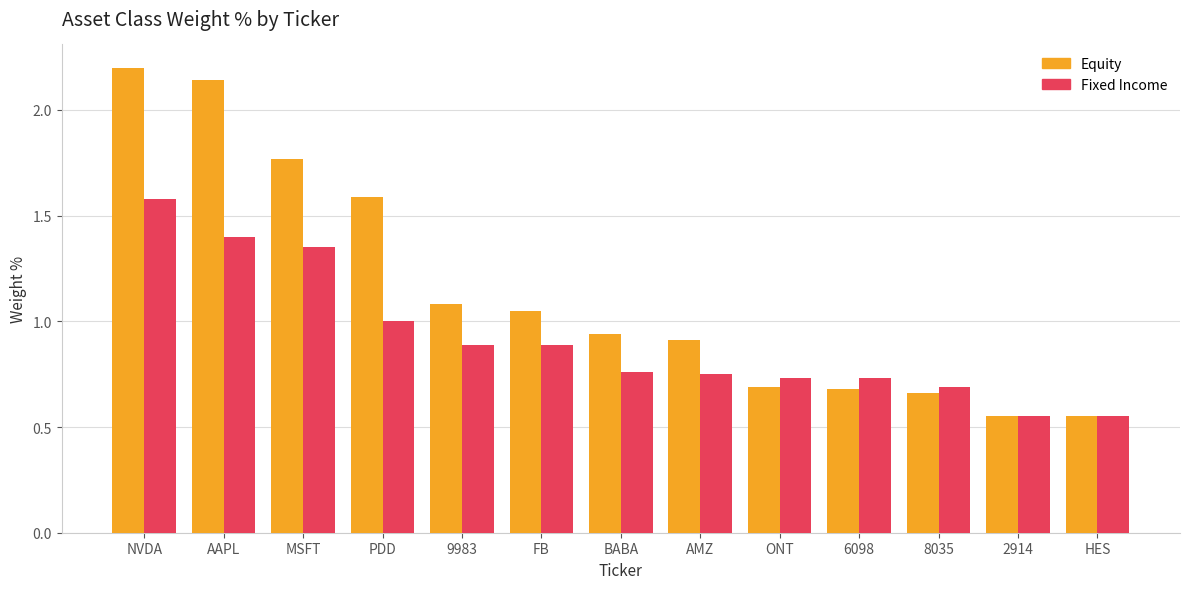

Which series changed the most between AAPL and FB?

Equity